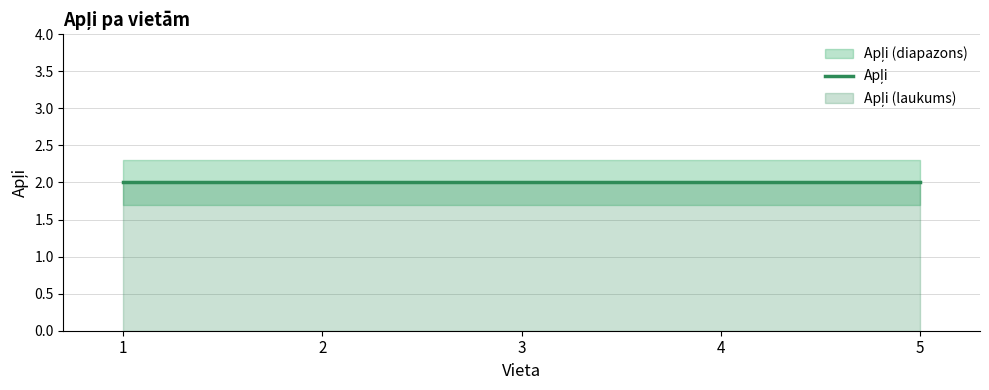

Which category has the highest value across all series?

1